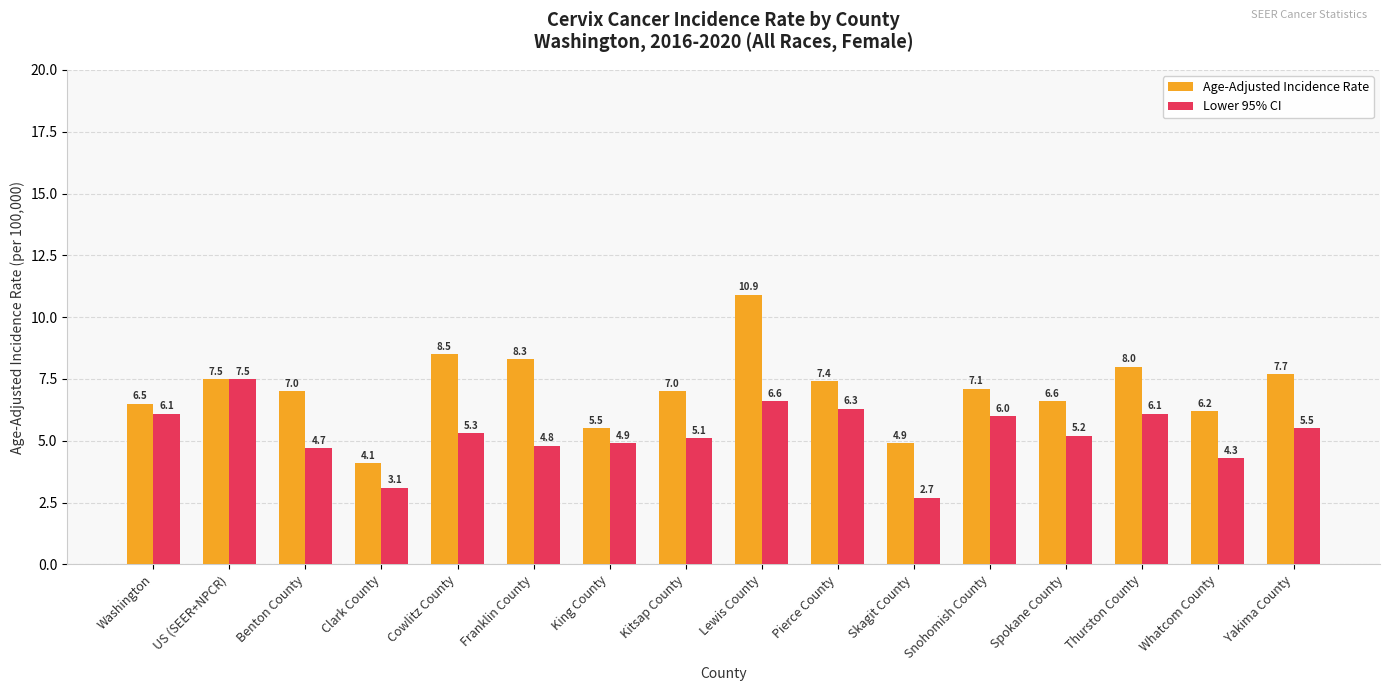

How many bars are there in total?

32